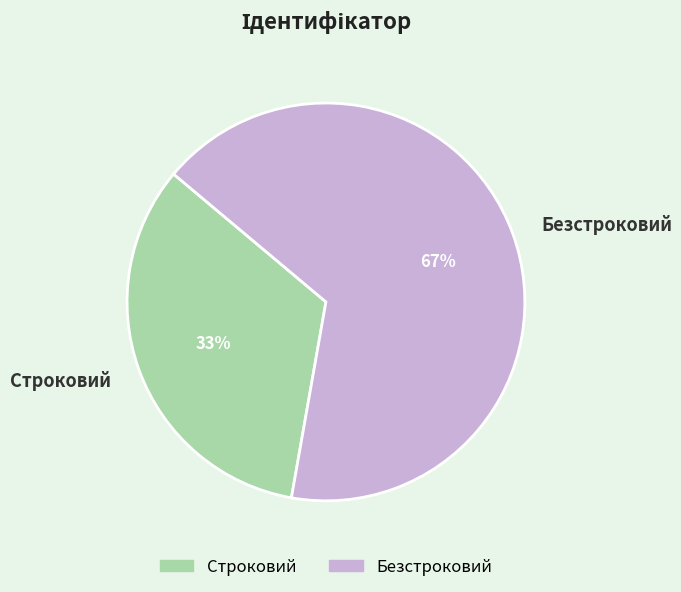

What is the majority slice?

Безстроковий